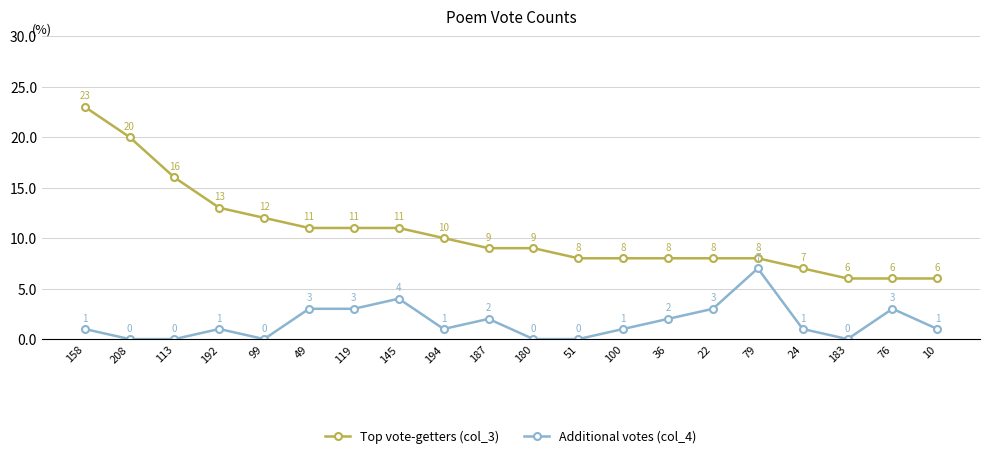

Is the value of Top vote-getters (col_3) at 51 greater than the value of Additional votes (col_4) at 99?

Yes